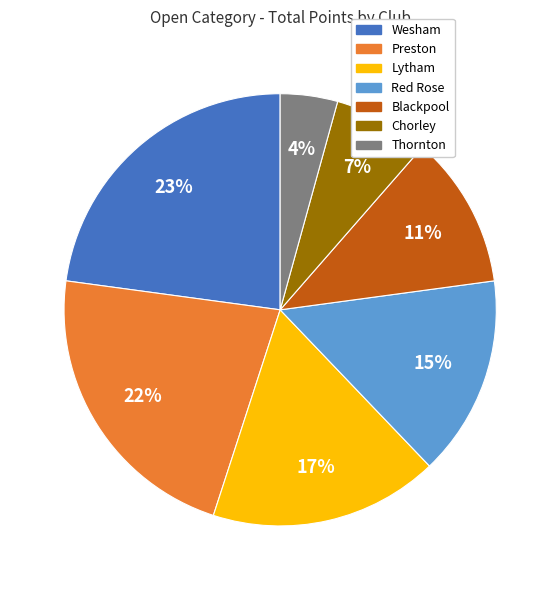

Count the number of slices in the pie.

7